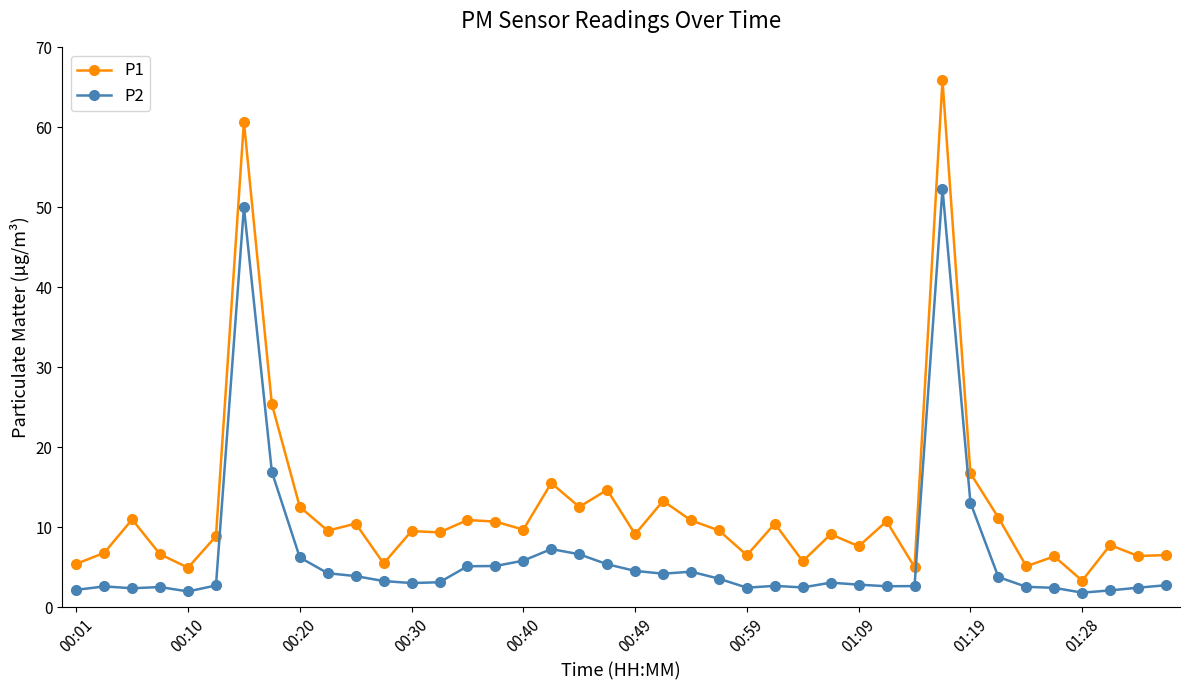

What is the sum of all P2 values?

260.3